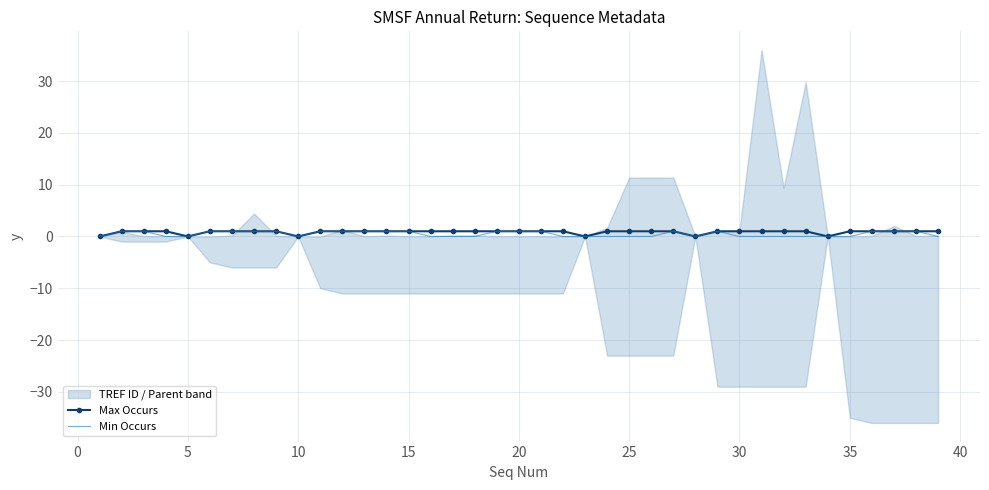

True or false: Max Occurs and Min Occurs intersect in this chart.

False